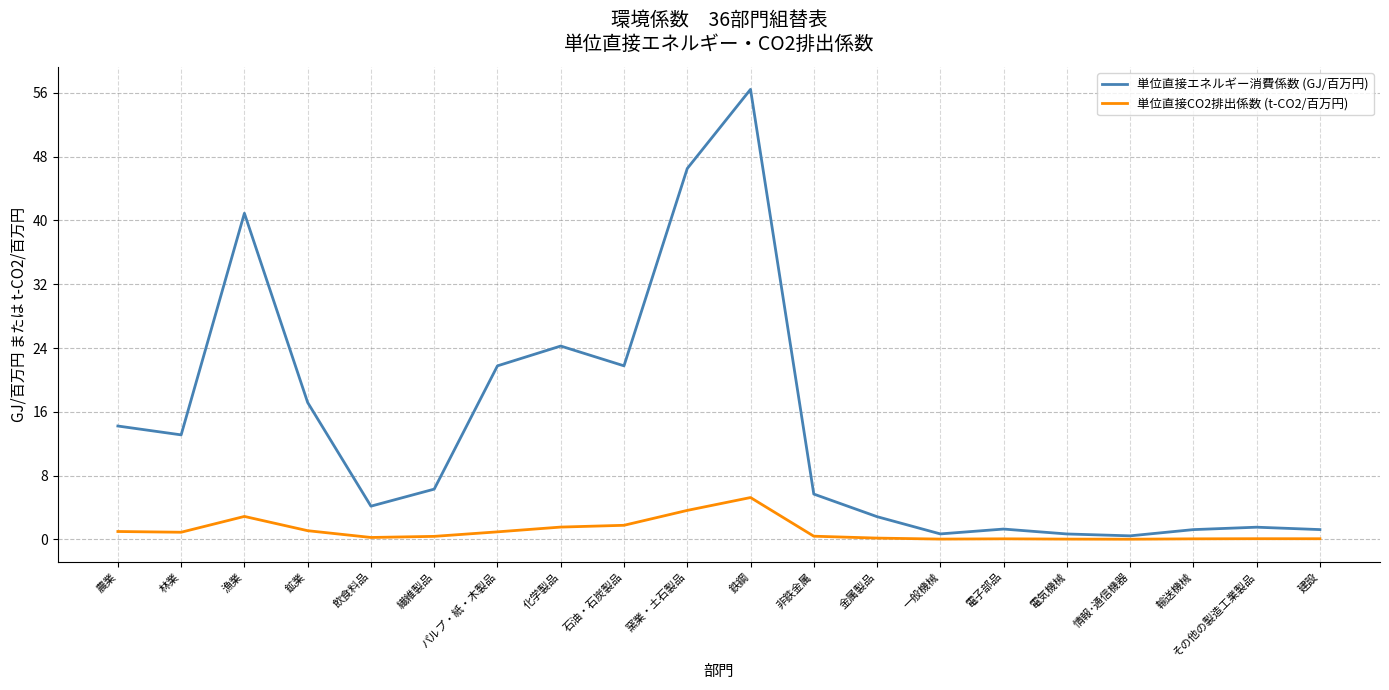

What is the sum of the 単位直接CO2排出係数 (t-CO2/百万円) values at その他の製造工業製品 and 輸送機械?

0.2